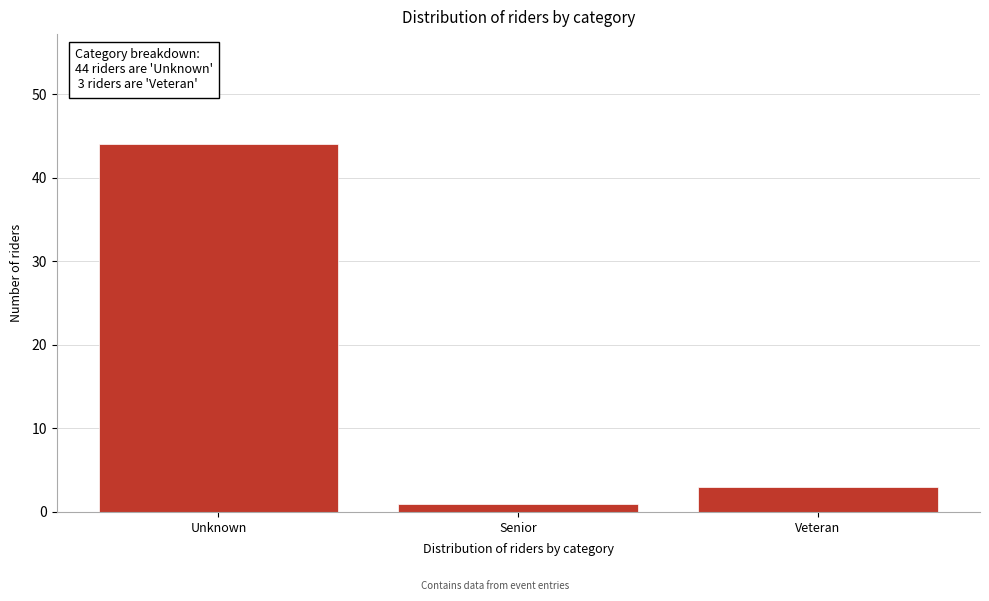

Reading left to right, what are all the values shown in this chart?

Unknown=44	Senior=1	Veteran=3